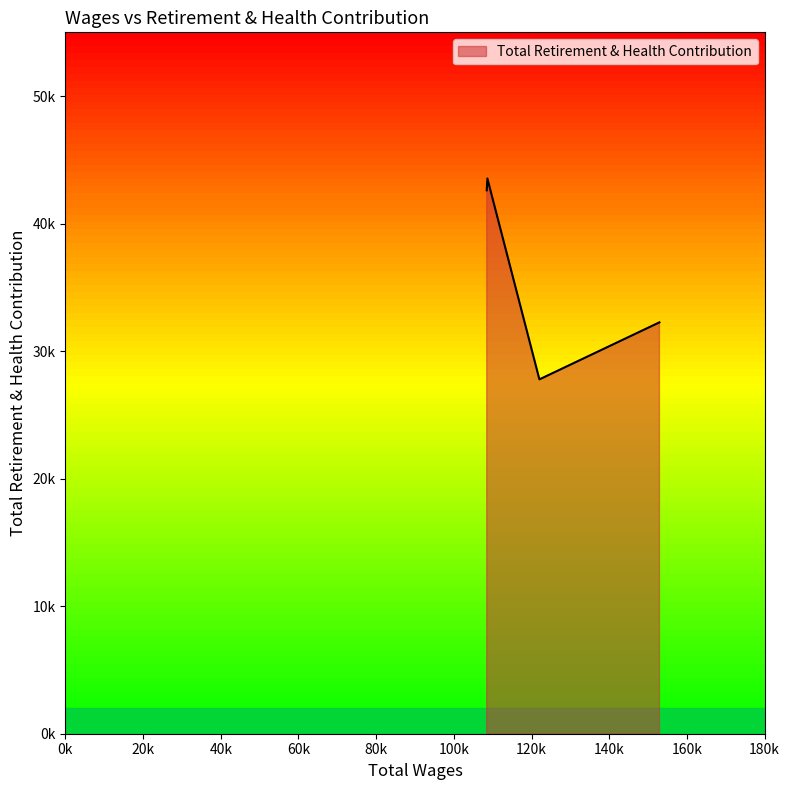

Does the chart have visible grid lines?

No